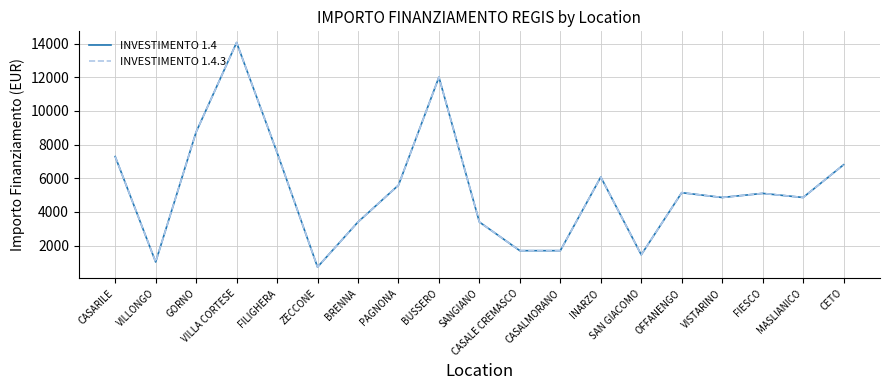

What is the label of the 15th point from the left?

OFFANENGO